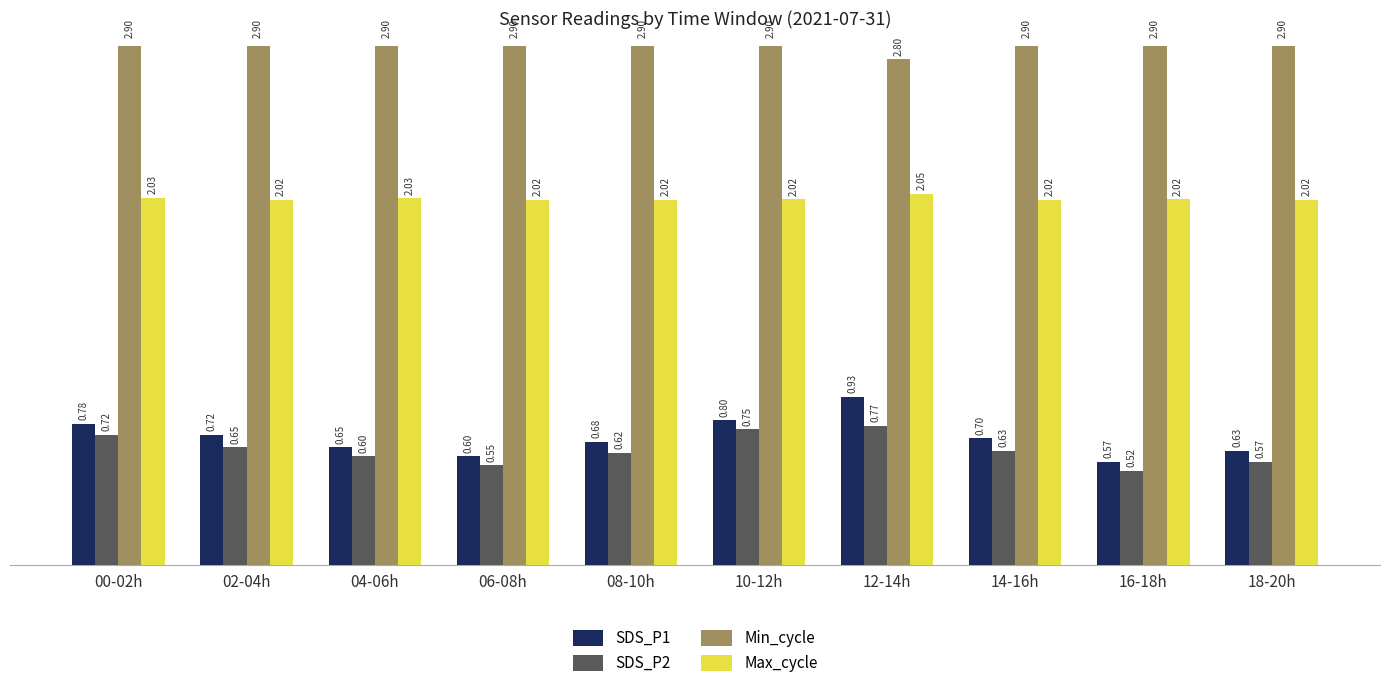

What is the difference between the second highest and minimum values in the SDS_P1 series?

0.2